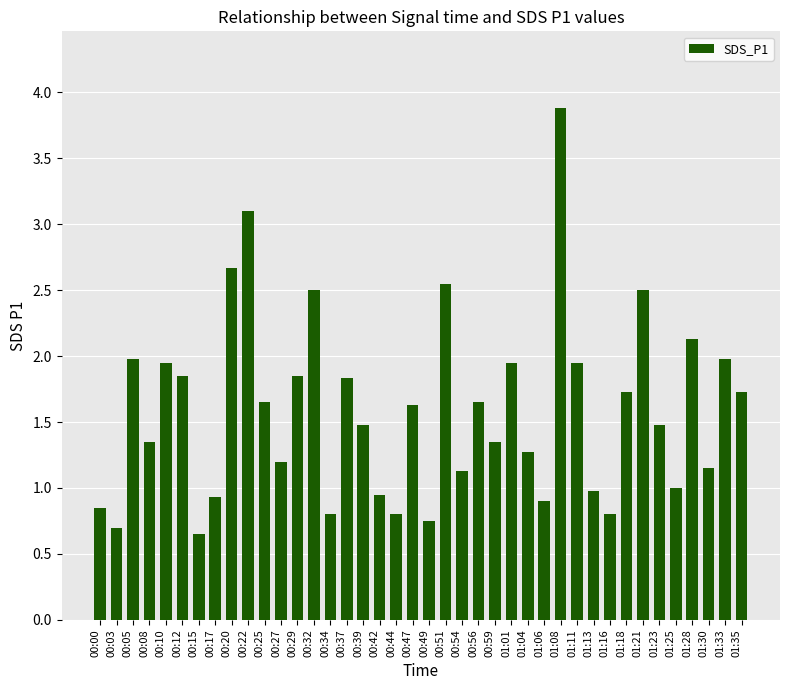

What is the sum of the values at 00:42 and 01:30?

2.1